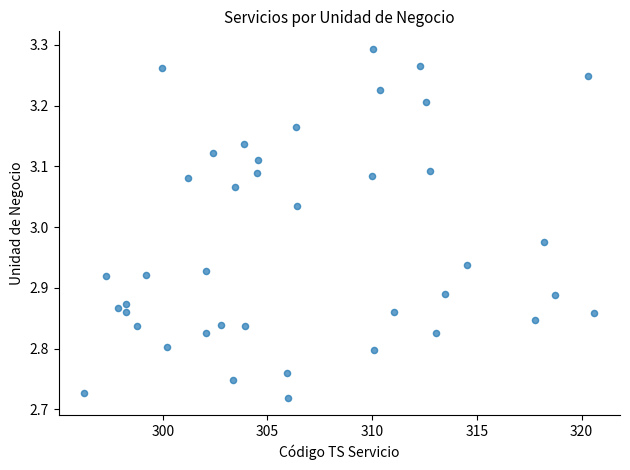

What is the range of Y values (max minus min)?

0.6